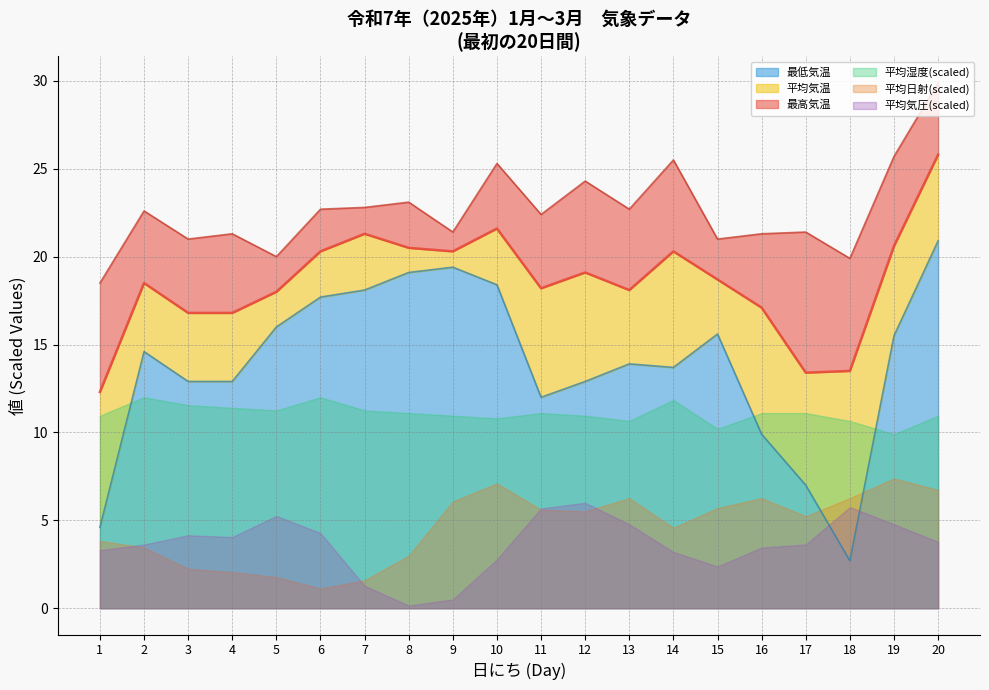

At which label does avg_temp first exceed 18?

2